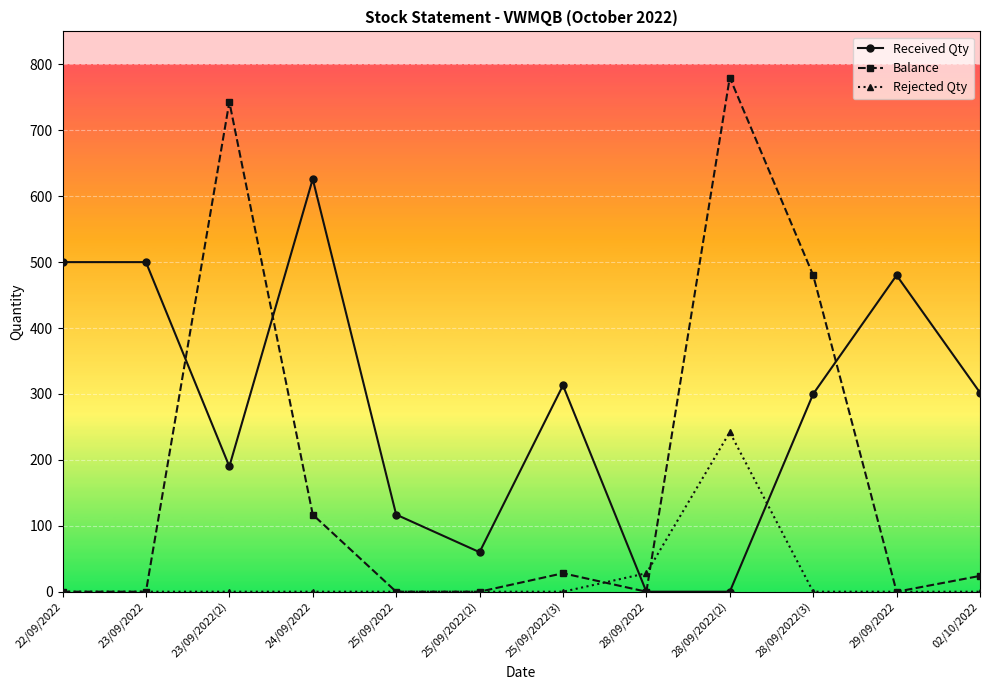

What is the maximum value for Balance?

780